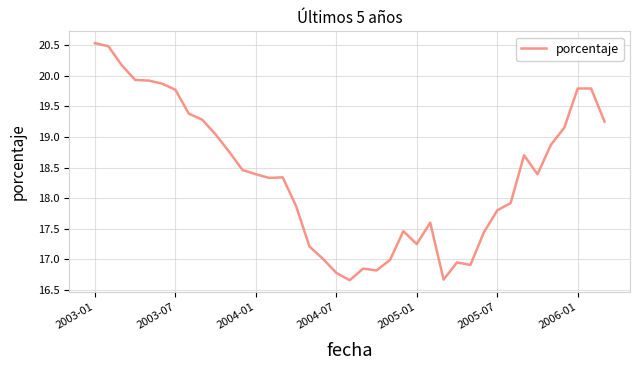

Count the number of data series in this chart.

1